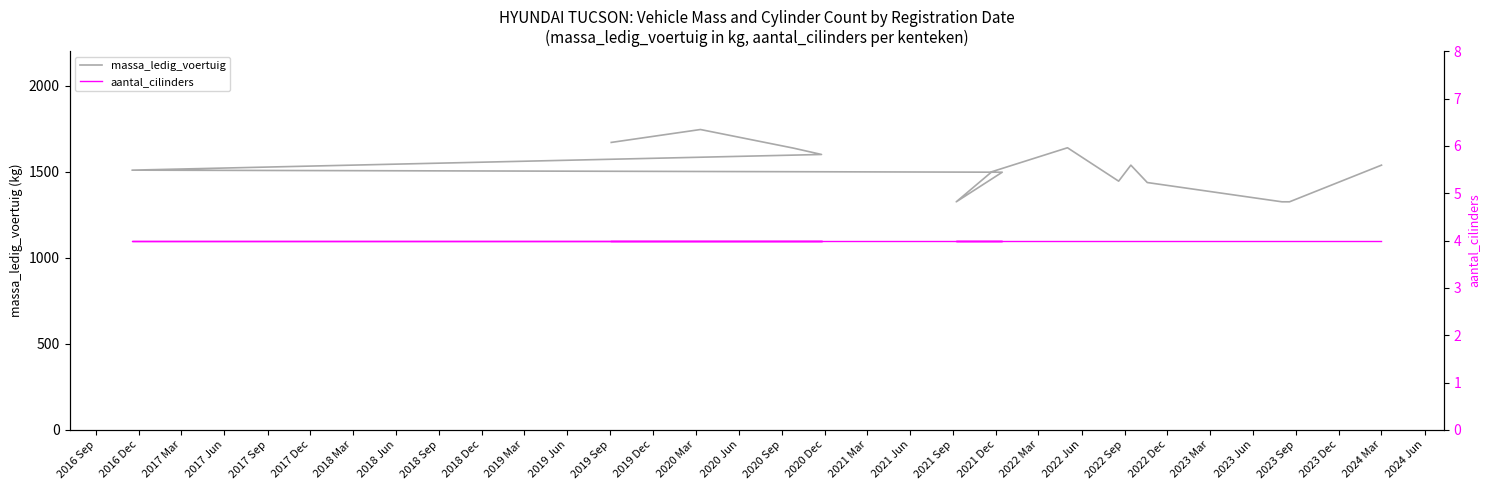

How many distinct data groups are displayed?

2